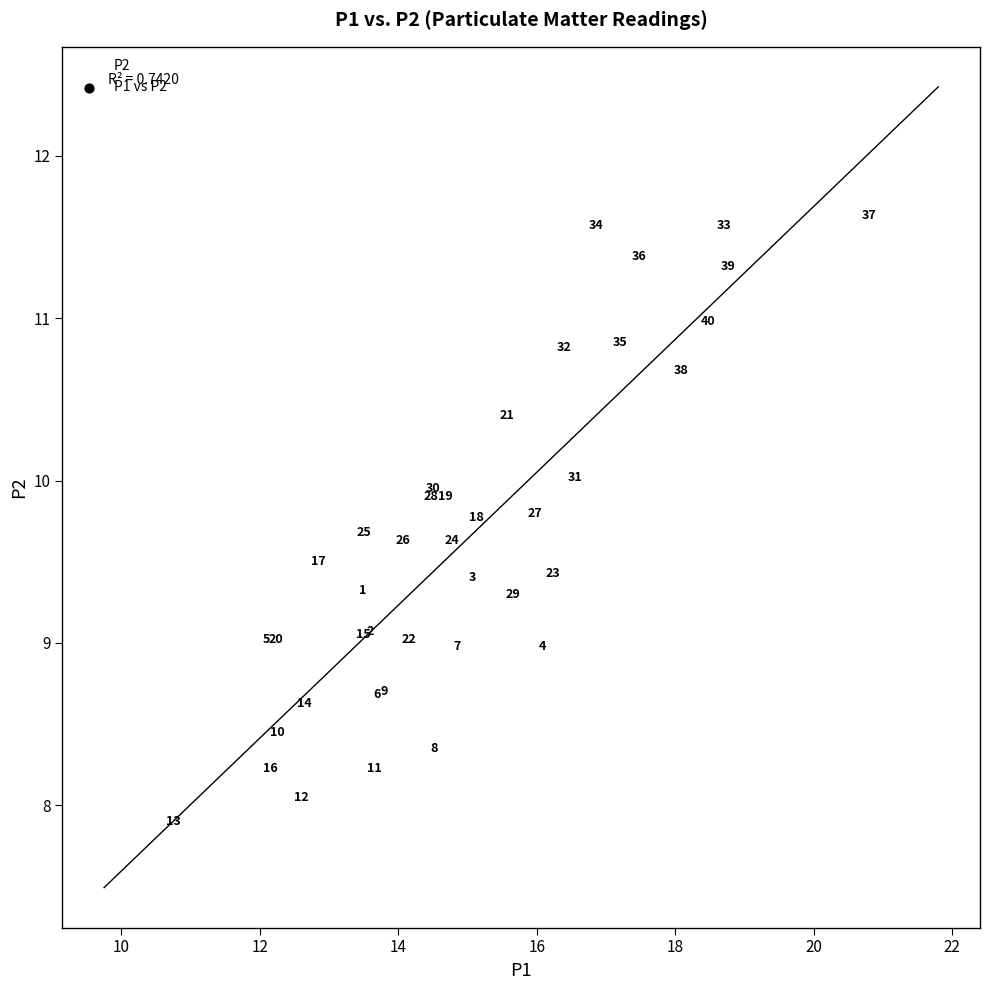

What Y value in the scatter plot is closest to 9?

9.0